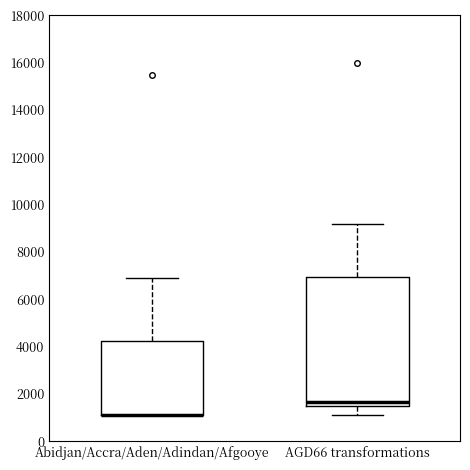

Where does the upper whisker of the box for Abidjan/Accra/Aden/Adindan/Afgooye end on the y-axis? The values are not printed on the chart, so give them approximately, as read against the axis.

7000